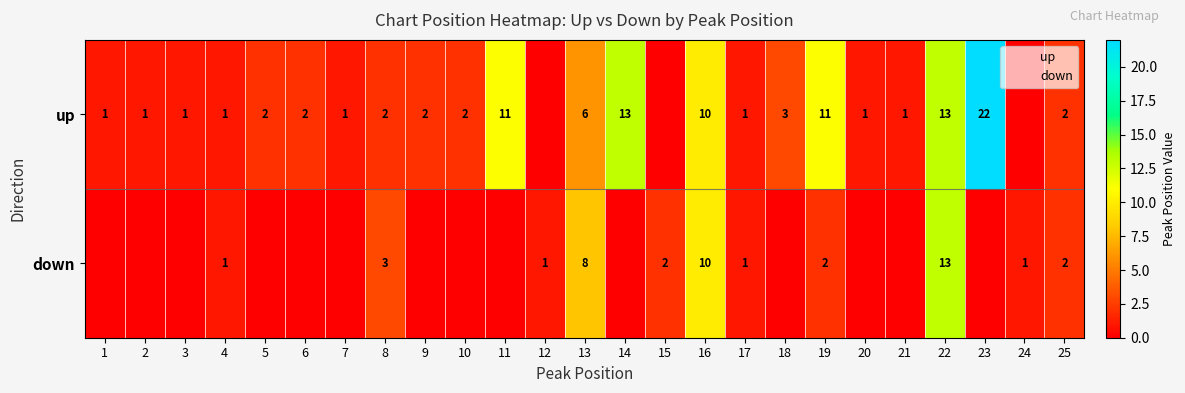

Count the number of categories in the chart.

25